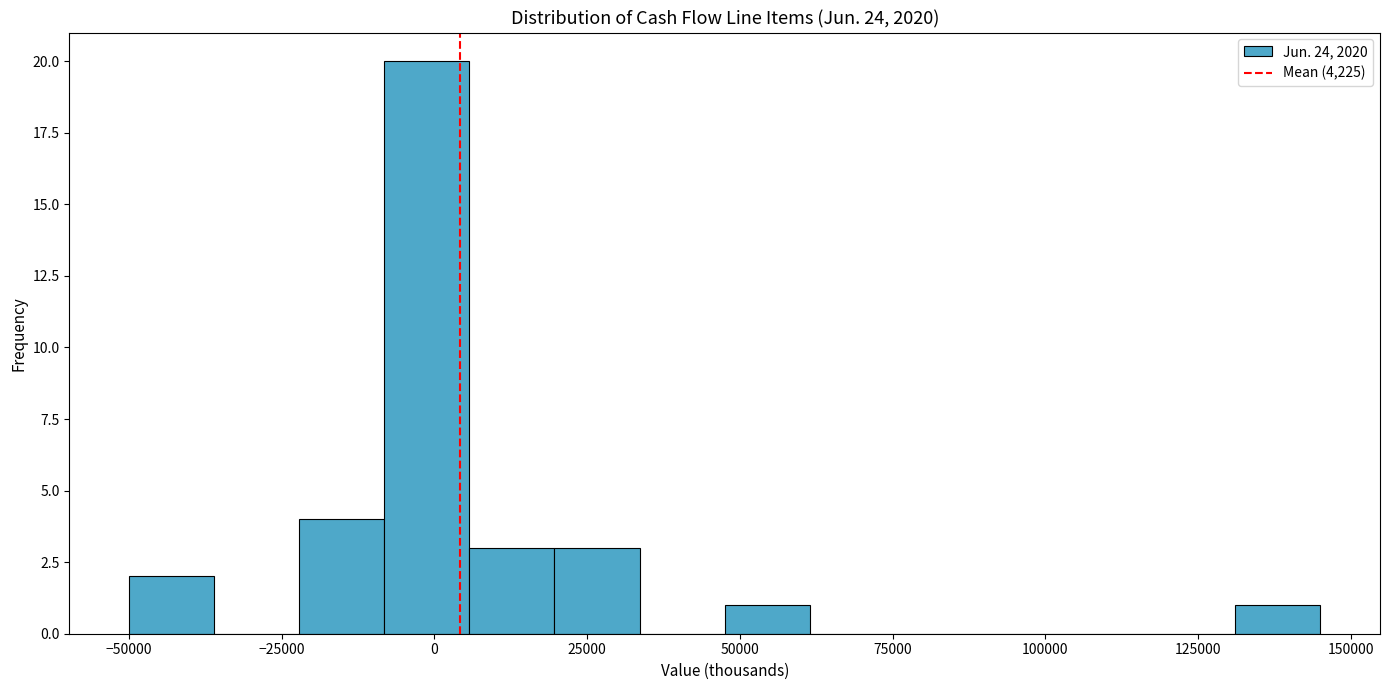

Around what value on the x-axis is the tallest bar? Give the approximate position of its centre, as read against the axis.

0